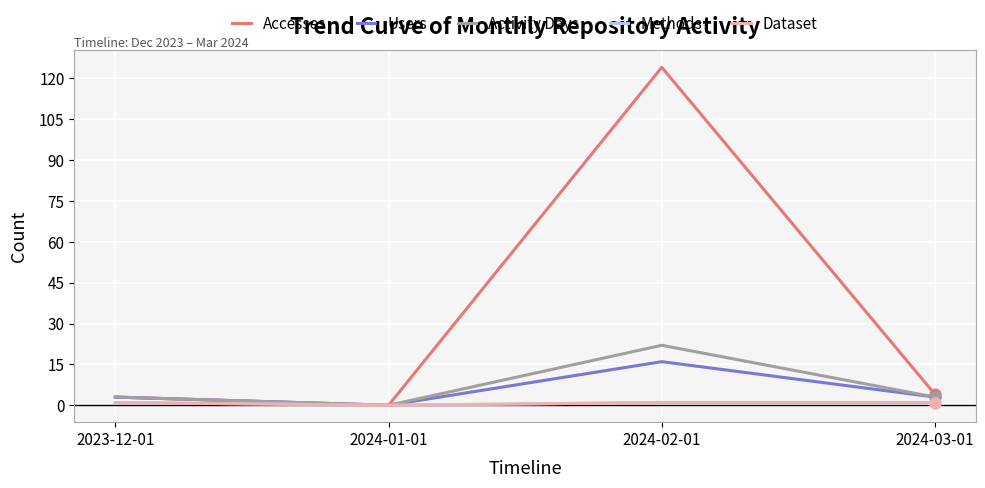

At which category is the sum across all series the highest?

2024-02-01